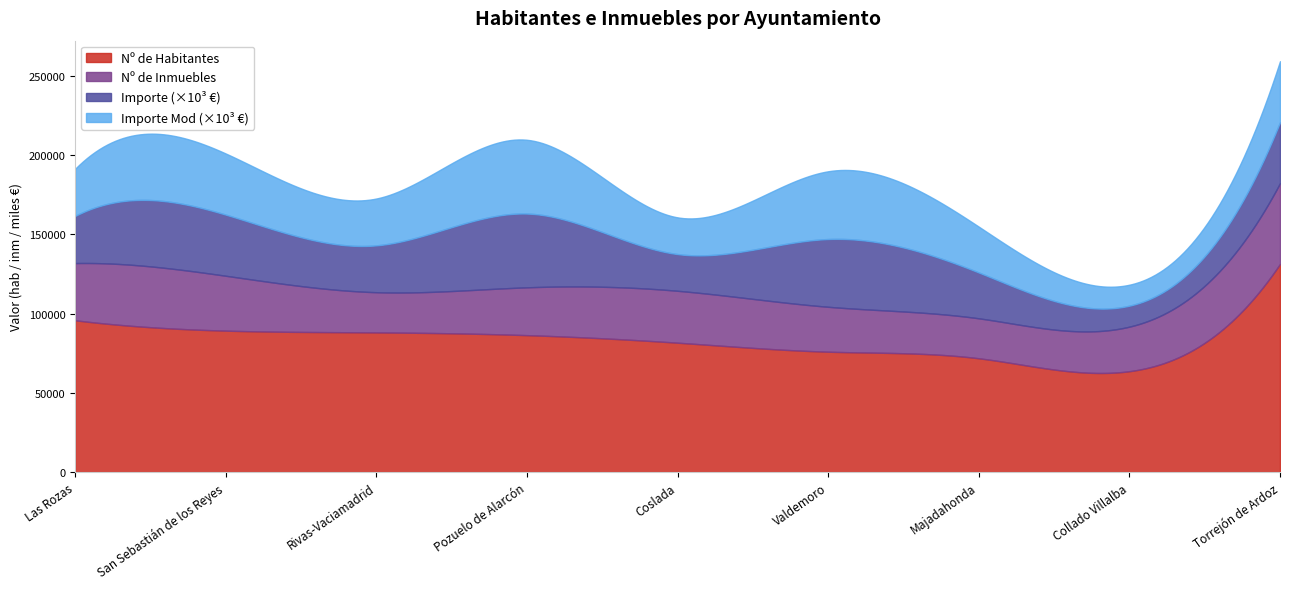

True or false: Nº de Inmuebles has more than 0 interior local peaks.

True